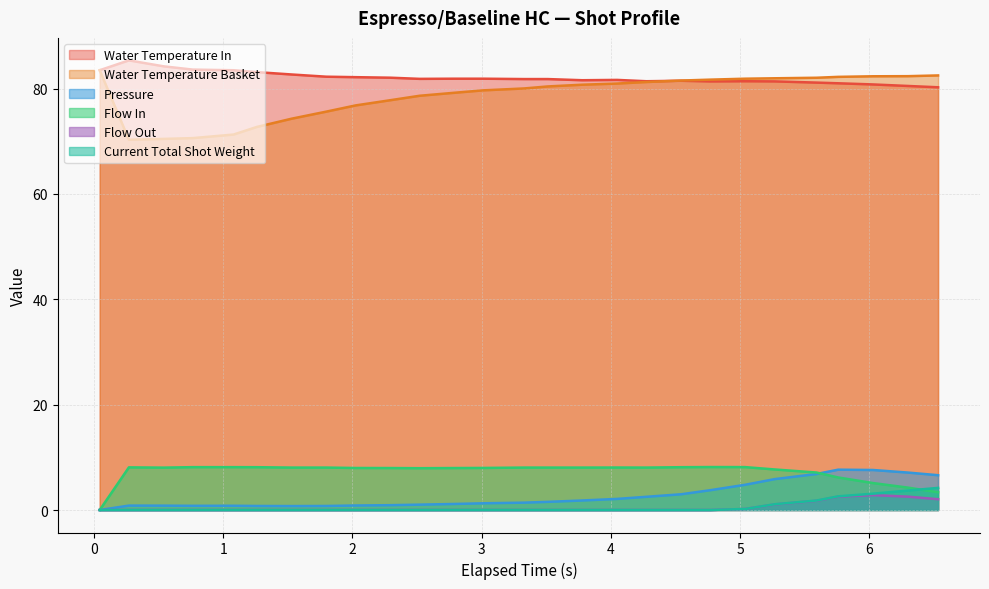

Reading right to left, transcribe all the data shown in this chart.

water_temperature_in: 80.3	80.5	80.8	81.0	81.2	81.4	81.4	81.4	81.5	81.4	81.7	81.6	81.8	81.8	81.9	81.9	81.9	82.1	82.2	82.3	82.7	83.1	83.5	83.6	84.2	85.4	83.5
water_temperature_basket: 82.5	82.4	82.3	82.2	82.1	82.0	81.9	81.7	81.5	81.3	81.0	80.8	80.4	80.0	79.7	79.2	78.7	77.8	76.8	75.6	74.3	72.7	71.3	70.6	70.5	70.3	83.5
pressure: 6.6	7.1	7.6	7.7	6.8	5.9	4.8	3.8	3.0	2.5	2.1	1.8	1.6	1.4	1.3	1.1	1.0	0.9	0.9	0.8	0.8	0.8	0.8	0.8	0.8	0.8	0.0
flow_in: 3.4	4.2	5.1	6.2	7.1	7.7	8.2	8.2	8.1	8.1	8.1	8.1	8.1	8.1	8.0	8.0	7.9	8.0	8.0	8.1	8.1	8.1	8.1	8.1	8.1	8.1	0.0
flow_out: 2.0	2.5	2.8	2.5	1.8	1.1	0.2	0.0	0.0	0.0	0.0	0.0	0.0	0.0	0.0	0.0	0.0	0.0	0.0	0.0	0.0	0.0	0.0	0.0	0.0	0.0	0.0
current_total_shot_weight: 4.2	3.7	3.1	2.6	1.8	1.1	0.2	0.0	0.0	0.0	0.0	0.0	0.0	0.0	0.0	0.0	0.0	0.0	0.0	0.0	0.0	0.0	0.0	0.0	0.0	0.0	0.0